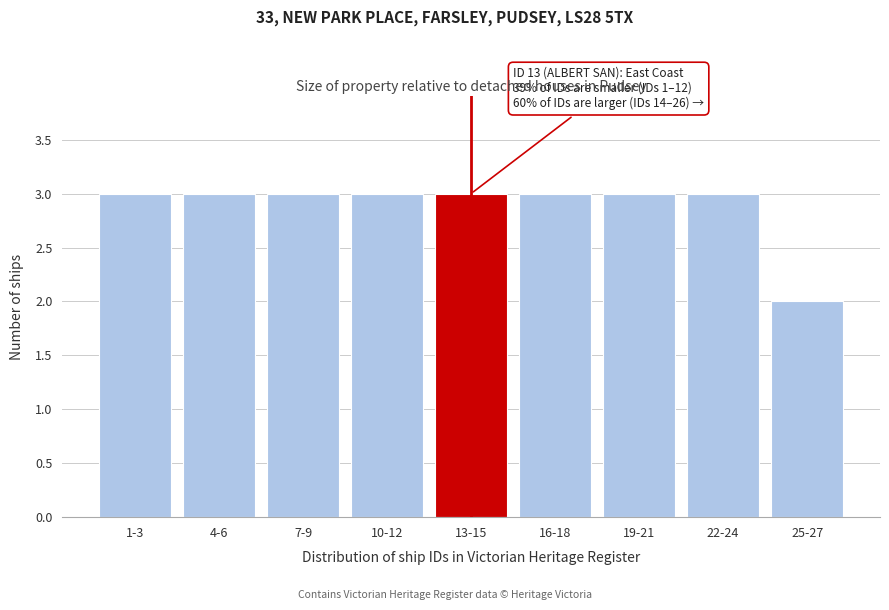

Reading left to right, what are all the values shown in this chart?

3	3	3	3	3	3	3	3	2